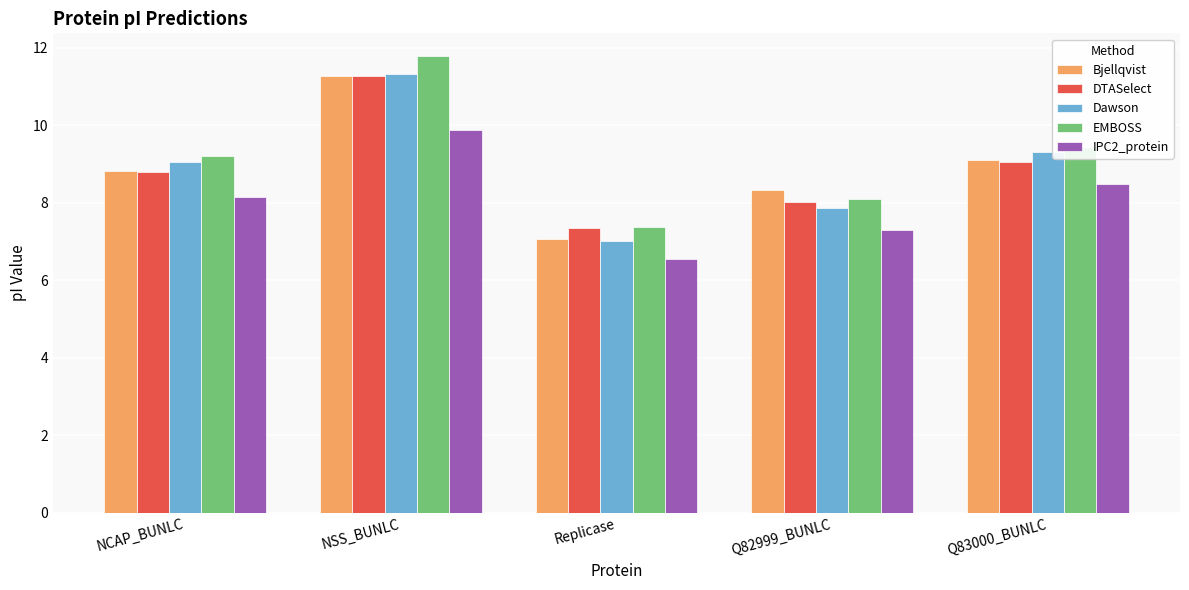

Between NCAP_BUNLC and Q83000_BUNLC, which series saw the biggest shift?

IPC2_protein